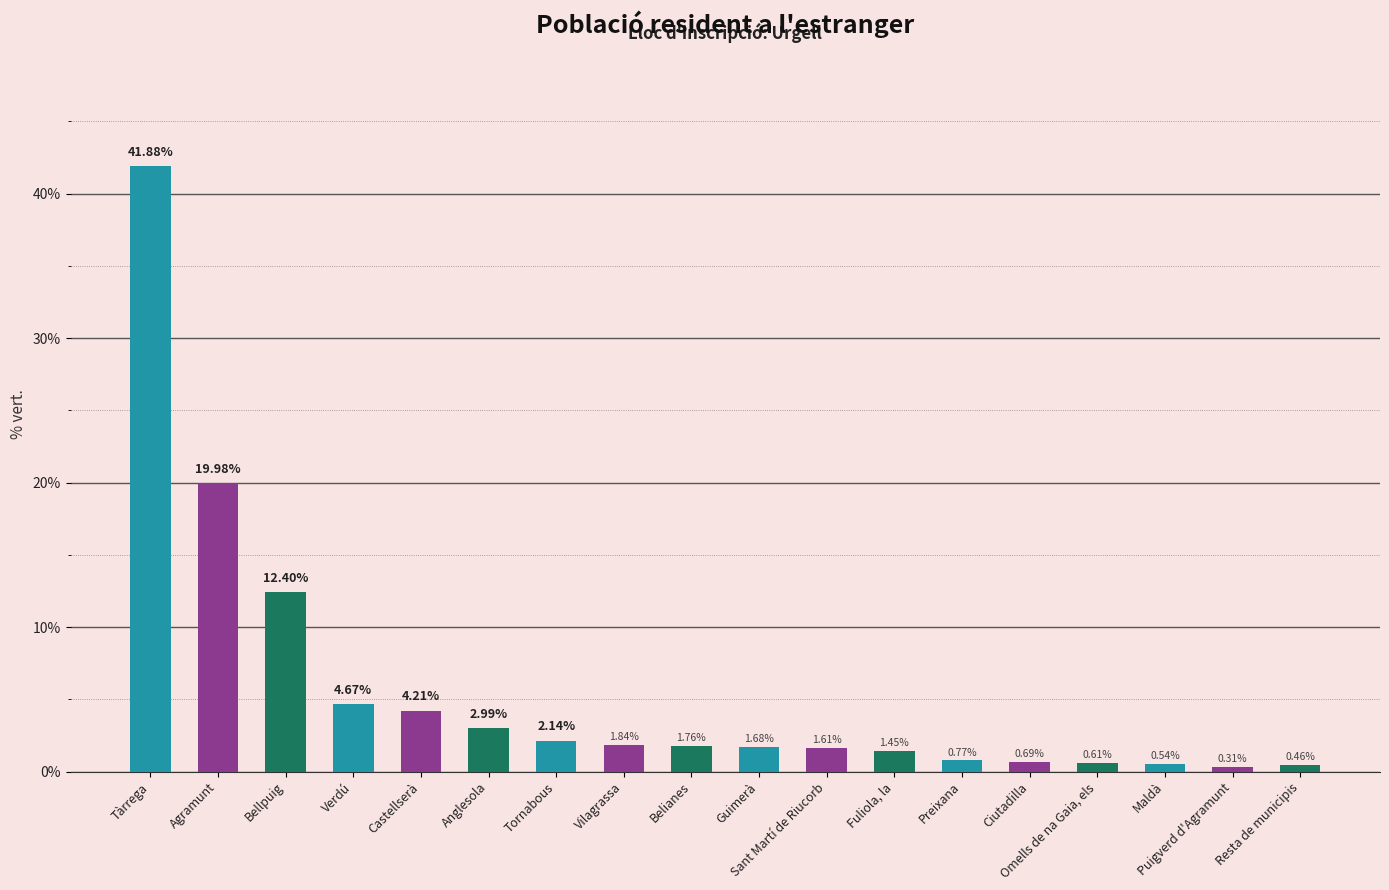

Rank the categories by value from lowest to highest.

Puigverd d'Agramunt, Resta de municipis, Maldà, Omells de na Gaia, els, Ciutadilla, Preixana, Fuliola, la, Sant Martí de Riucorb, Guimerà, Belianes, Vilagrassa, Tornabous, Anglesola, Castellserà, Verdú, Bellpuig, Agramunt, Tàrrega